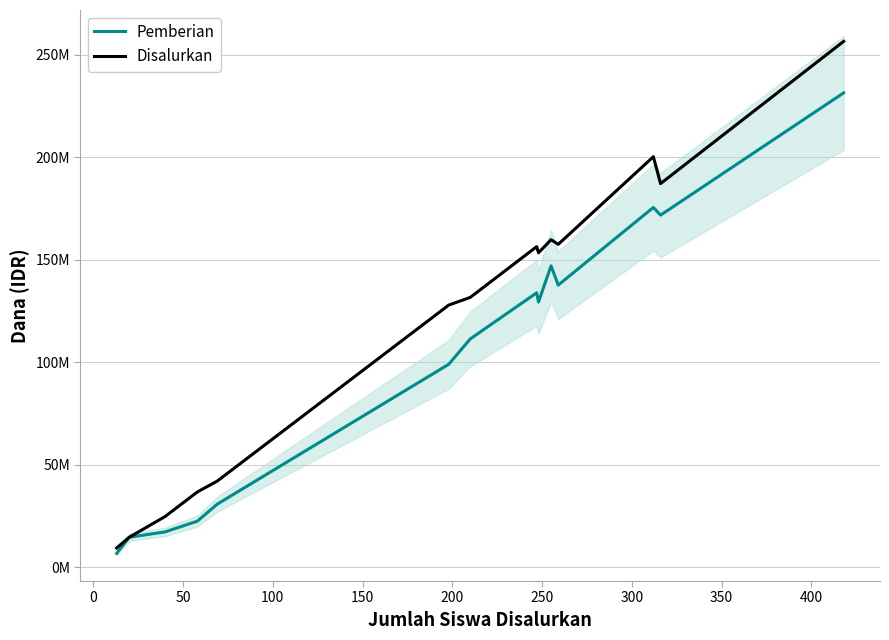

Which series has the largest total across all categories?

Disalurkan